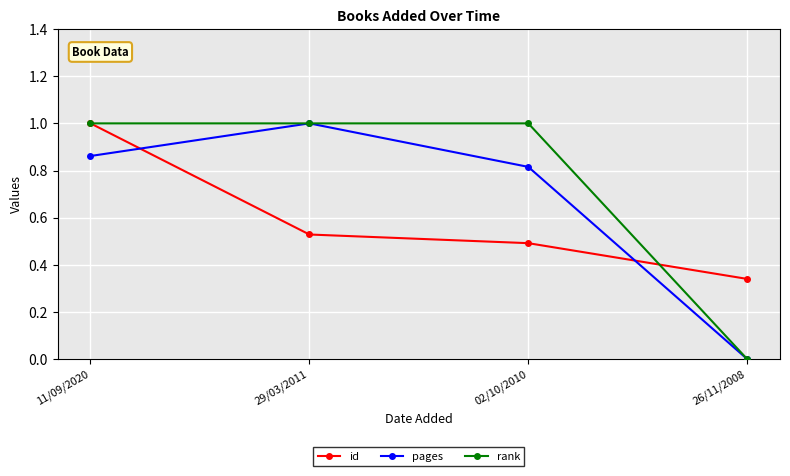

Does the chart display data point markers on the line(s)?

Yes